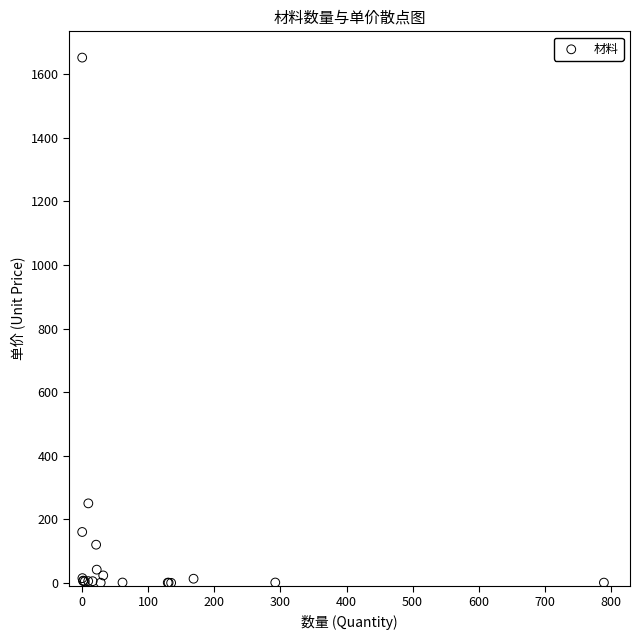

What Y value in the scatter plot is closest to 826?

250.0